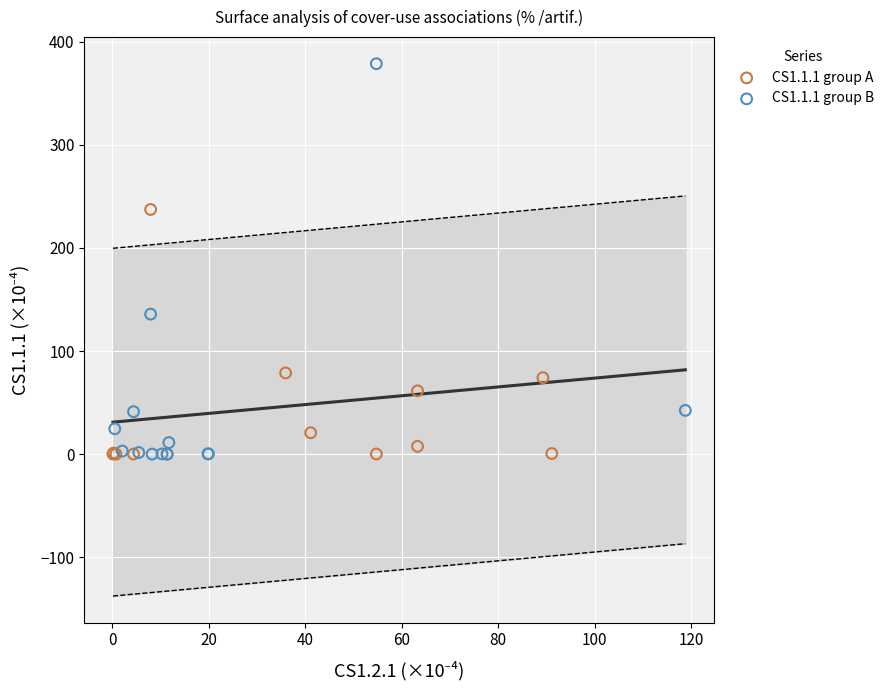

Which series has the widest spread of Y values?

CS1.1.1 group B